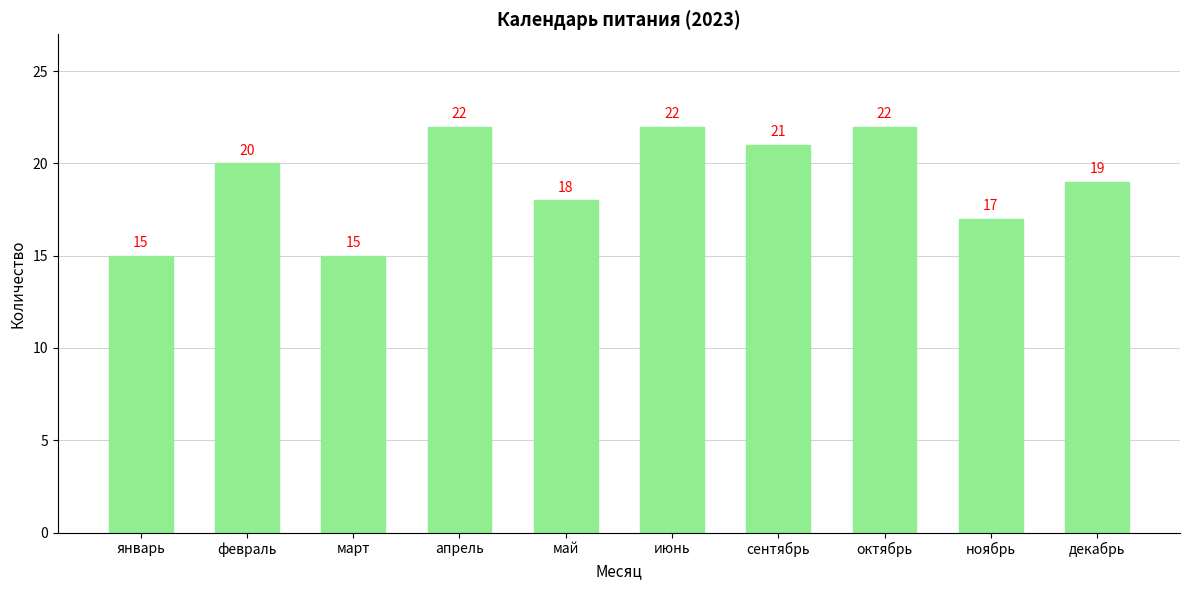

The chart shows a value of 7 at декабрь. True or false?

False